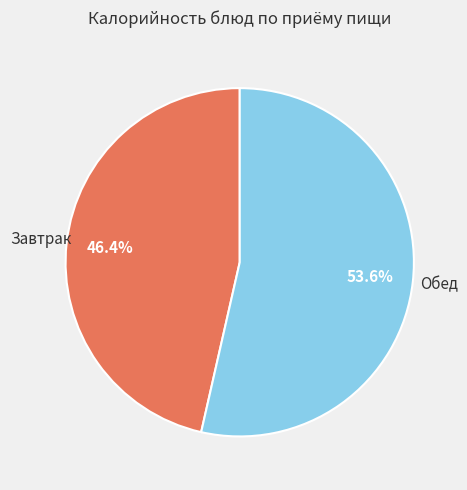

Does any single category account for the majority?

Yes